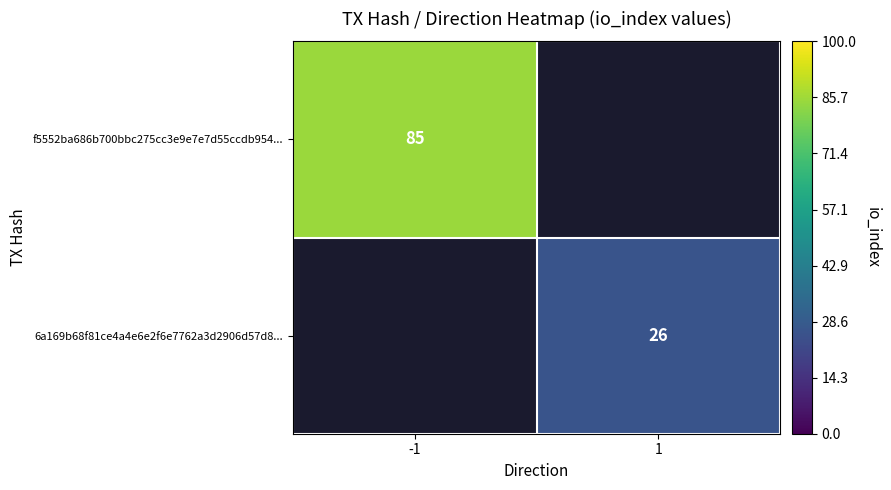

True or false: f5552ba686b700bbc275cc3e9e7e7d55ccdb954... has a value of 56 at -1.

False